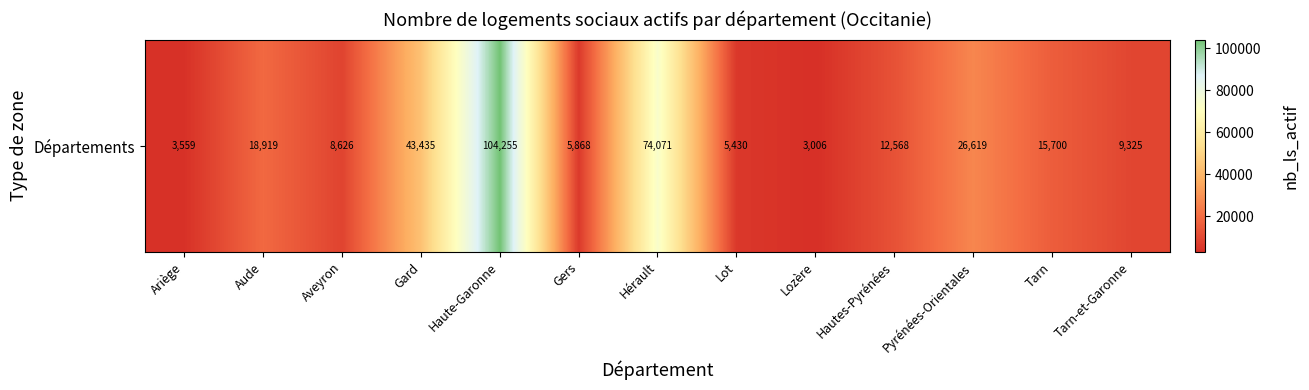

What is the greatest value displayed?

104255